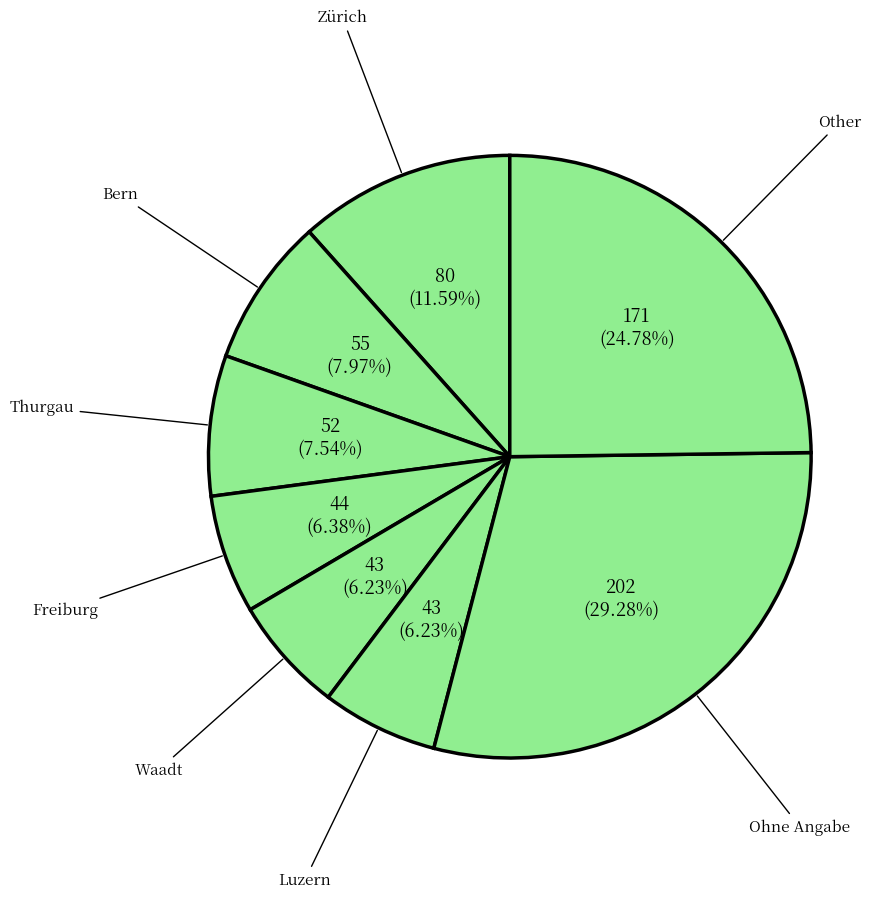

Is the sum of Waadt and Ohne Angabe greater than half?

No